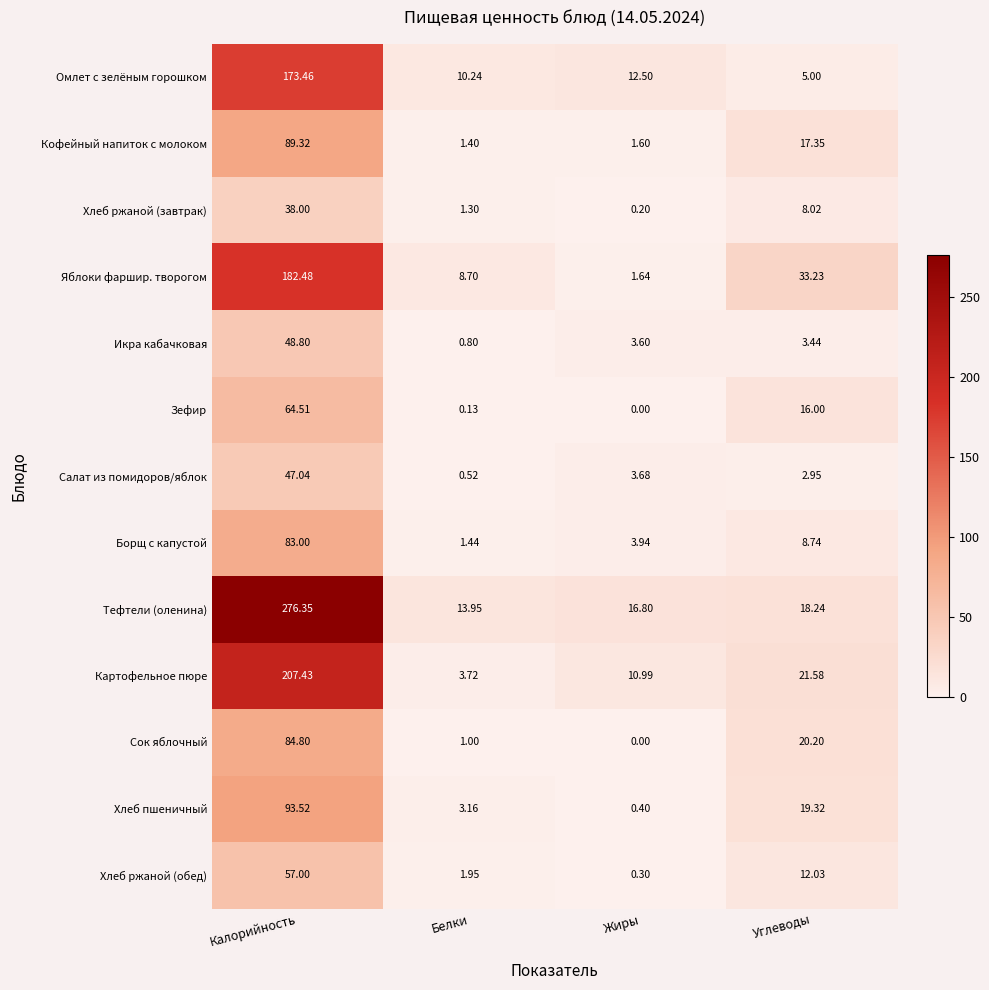

Which series has the largest total across all categories?

Тефтели (оленина)